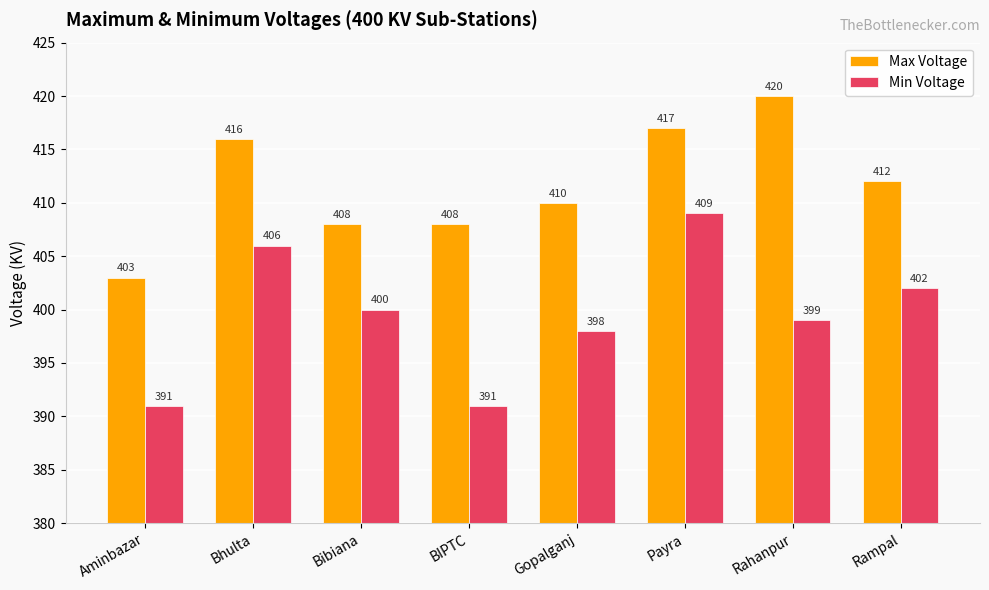

Are the bars horizontal?

No